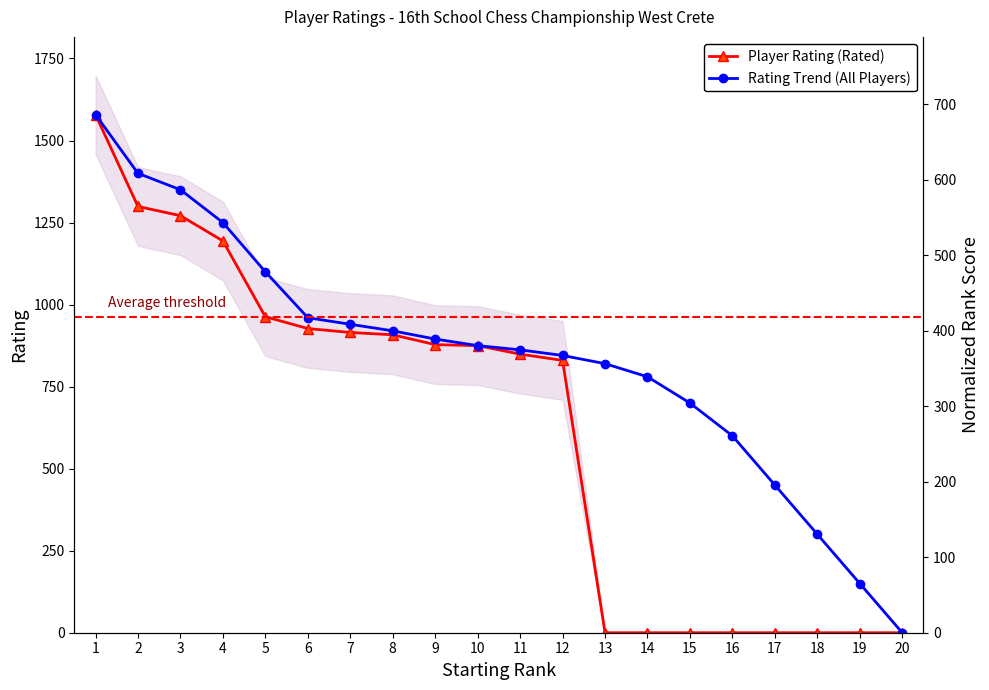

Reading right to left, what are all the values shown in this chart?

Player Rating (Rated): 20=0	19=0	18=0	17=0	16=0	15=0	14=0	13=0	12=830	11=849	10=875	9=878	8=908	7=915	6=927	5=963	4=1194	3=1271	2=1299	1=1579
Rating Trend (All Players): 20=0	19=150	18=300	17=450	16=600	15=700	14=780	13=820	12=845	11=862	10=875	9=895	8=920	7=940	6=960	5=1100	4=1250	3=1350	2=1400	1=1579